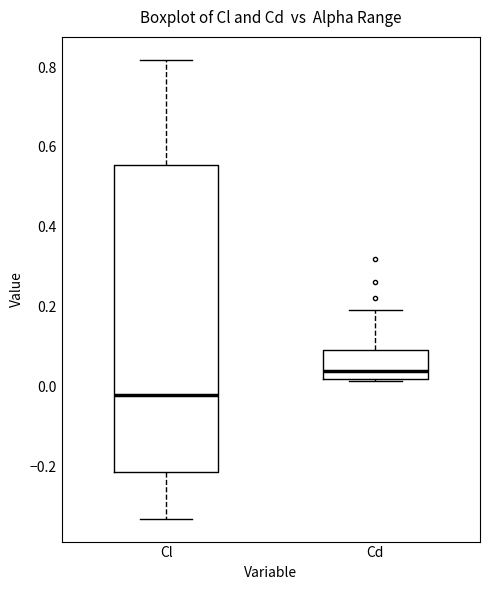

Where does the upper whisker of the box for Cl end on the y-axis? The values are not printed on the chart, so give them approximately, as read against the axis.

0.82